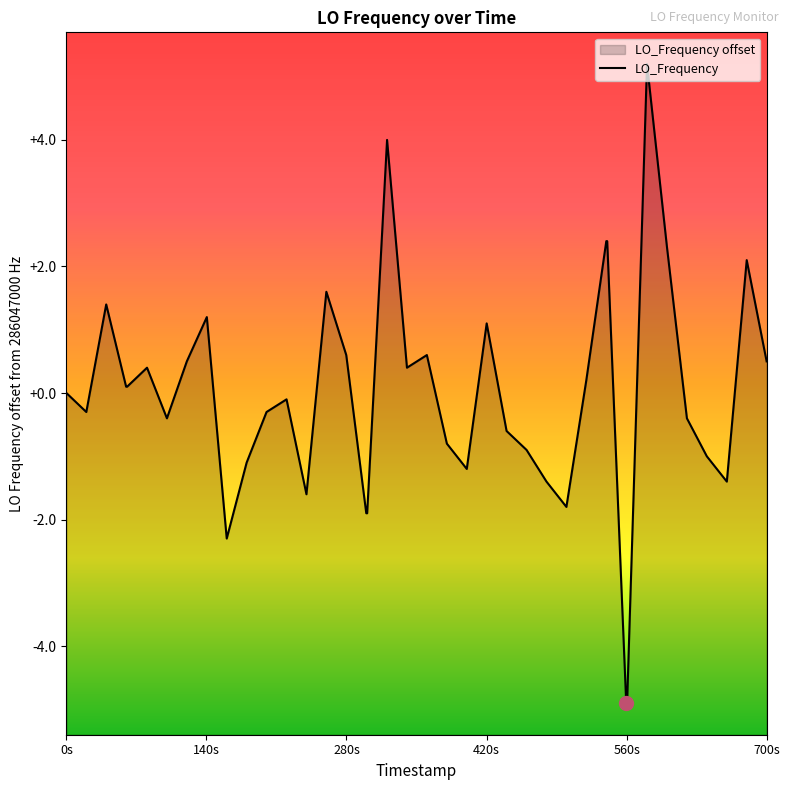

How many negative values are there?

20